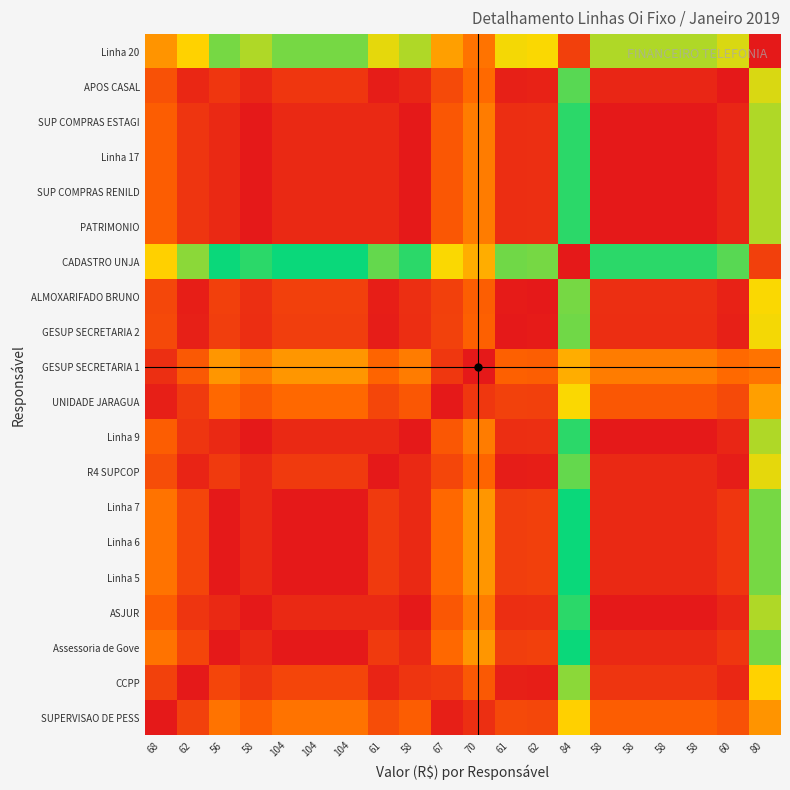

At which category does the chart reach its minimum across all series?

68